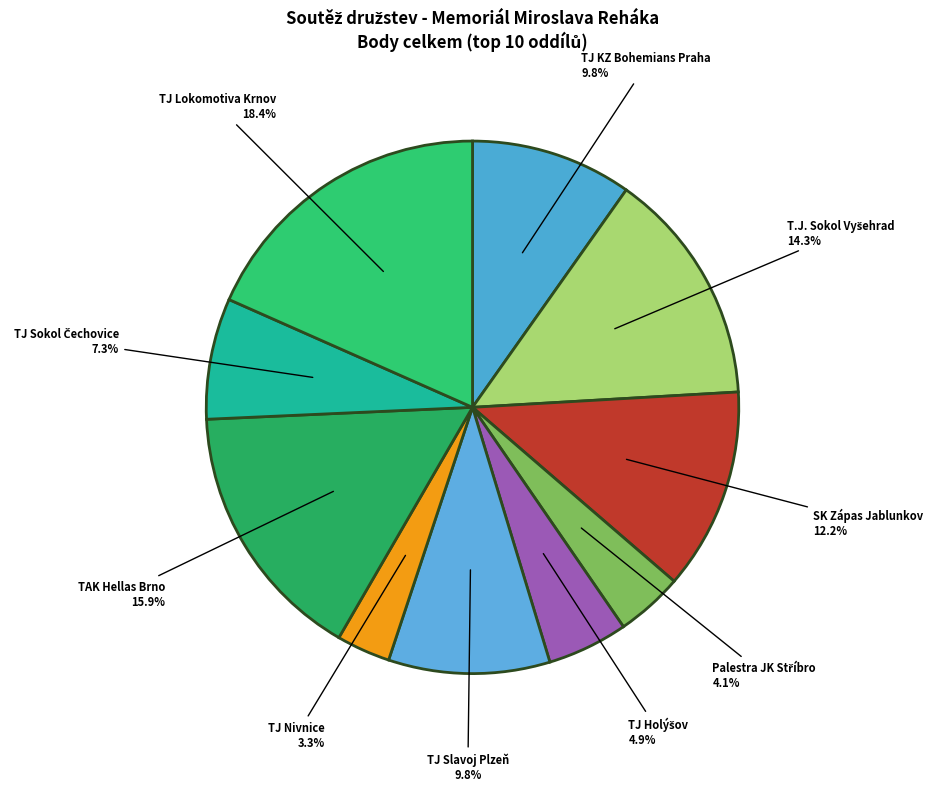

Which has a higher value, TAK Hellas Brno or TJ Nivnice?

TAK Hellas Brno